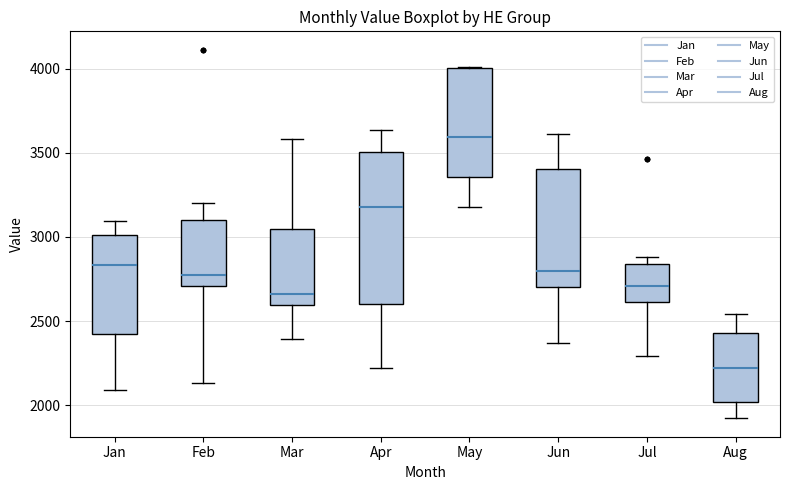

Reading left to right, transcribe this box plot: for each box, give where its median line is, the range the box spans, and where its two whiskers end, as read against the y-axis. The values are not printed on the chart, so give them approximately, as read against the axis.

Jan: median 2850, box 2450 to 3000, whiskers 2100 to 3100
Feb: median 2800, box 2700 to 3100, whiskers 2150 to 3200
Mar: median 2650, box 2600 to 3050, whiskers 2400 to 3600
Apr: median 3200, box 2600 to 3500, whiskers 2200 to 3650
May: median 3600, box 3350 to 4000, whiskers 3200 to 4000
Jun: median 2800, box 2700 to 3400, whiskers 2350 to 3600
Jul: median 2700, box 2600 to 2850, whiskers 2300 to 2900
Aug: median 2200, box 2000 to 2450, whiskers 1900 to 2550